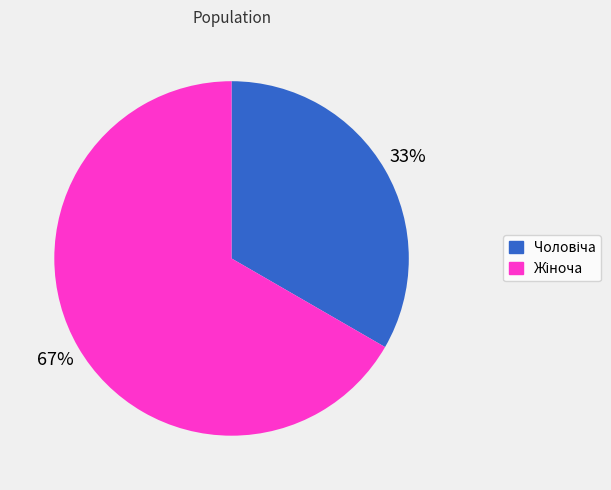

Count the number of slices in the pie.

2